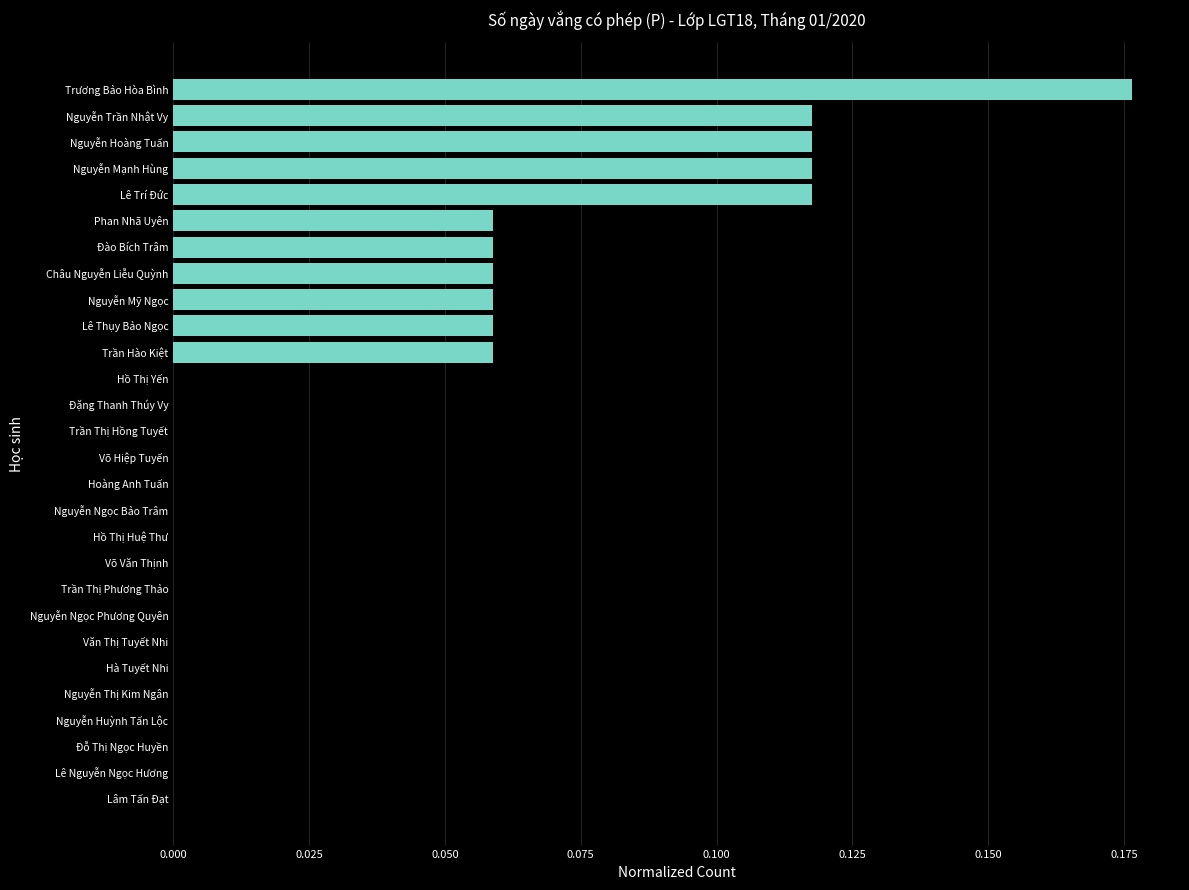

Count the number of data series in this chart.

1